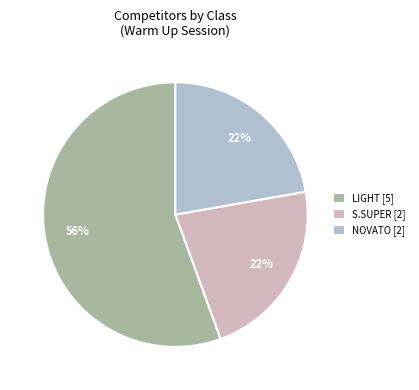

Is it true that LIGHT [5] is 56% of the pie?

True